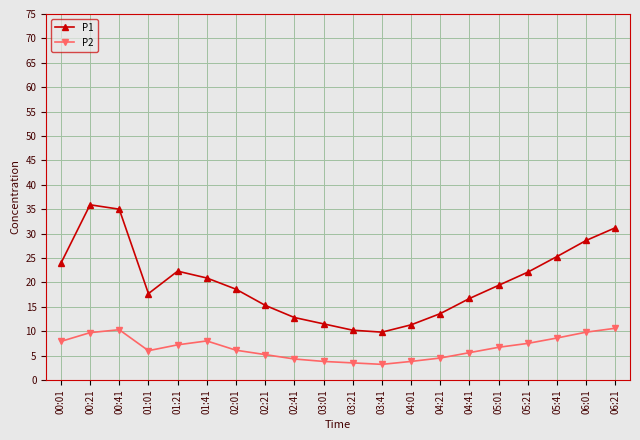

What are all the series names shown in the legend?

P1, P2